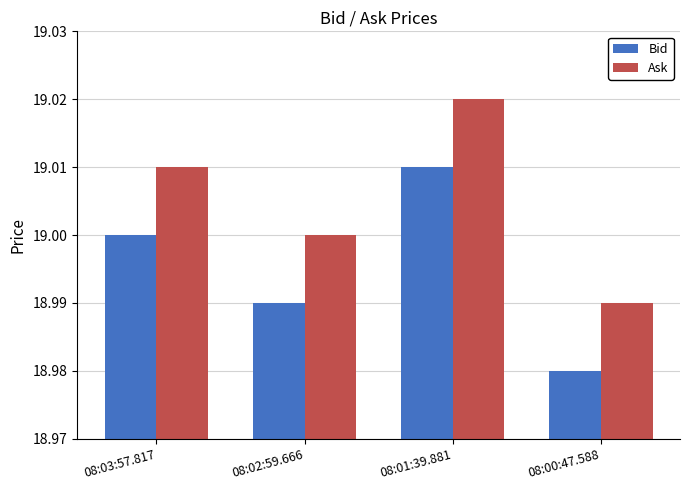

At which label does Ask reach its minimum?

08:00:47.588